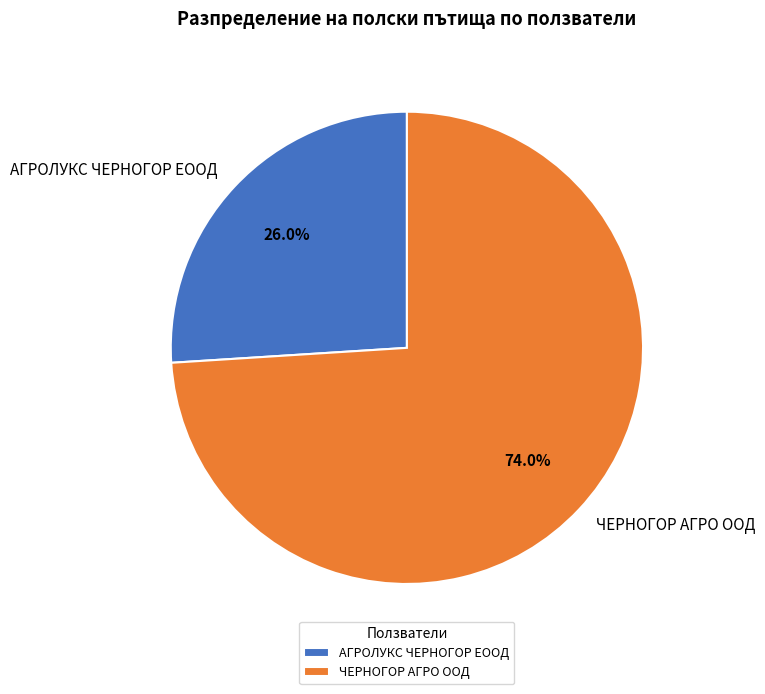

To the nearest percent, what percentage of the pie is АГРОЛУКС ЧЕРНОГОР ЕООД?

26%